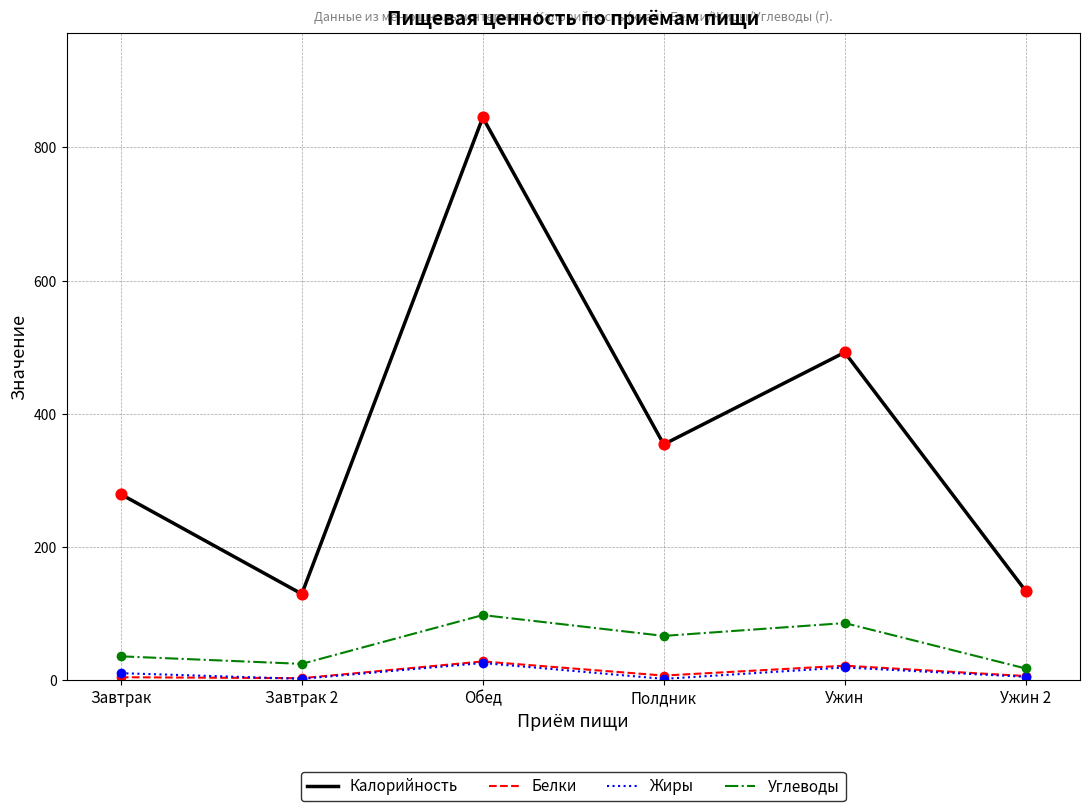

What is the total value across all series at Ужин?

618.2